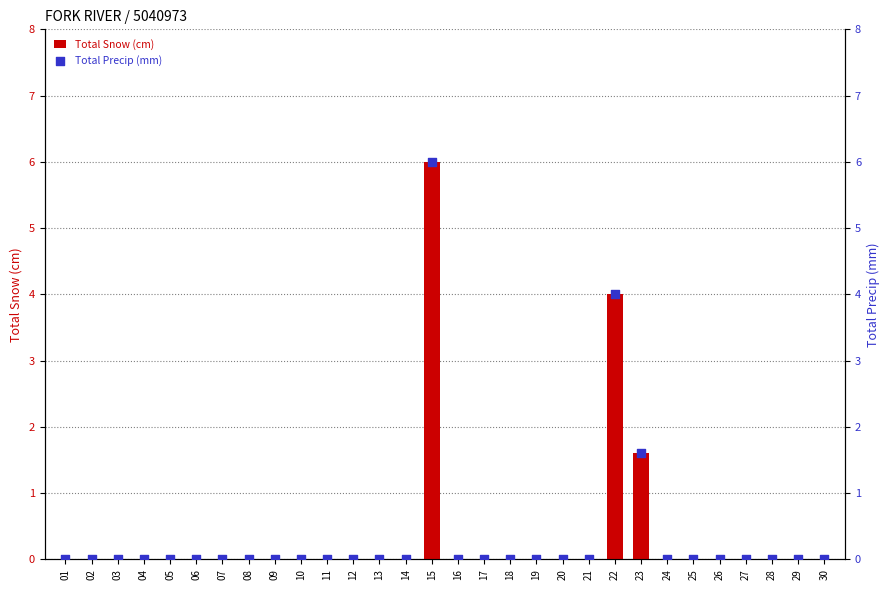

Is the value of Total Precip (mm) at 21 greater than the value of Total Snow (cm) at 09?

No